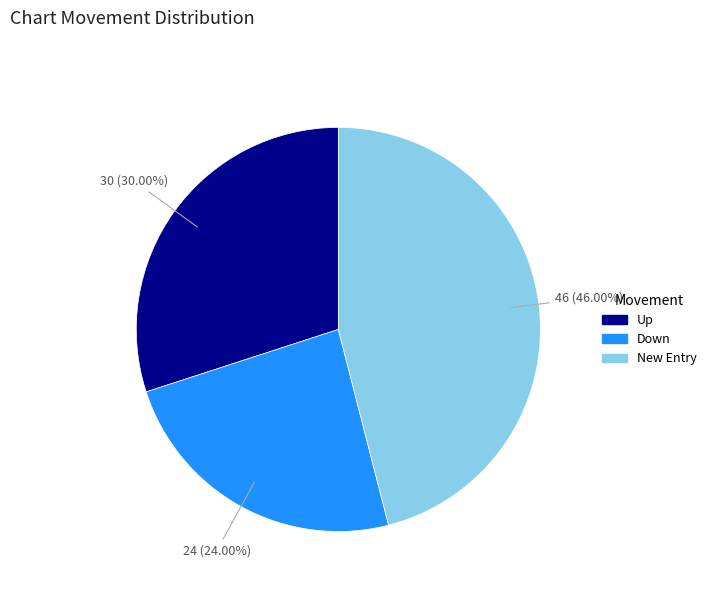

Rank the categories by value from lowest to highest.

Down, Up, New Entry